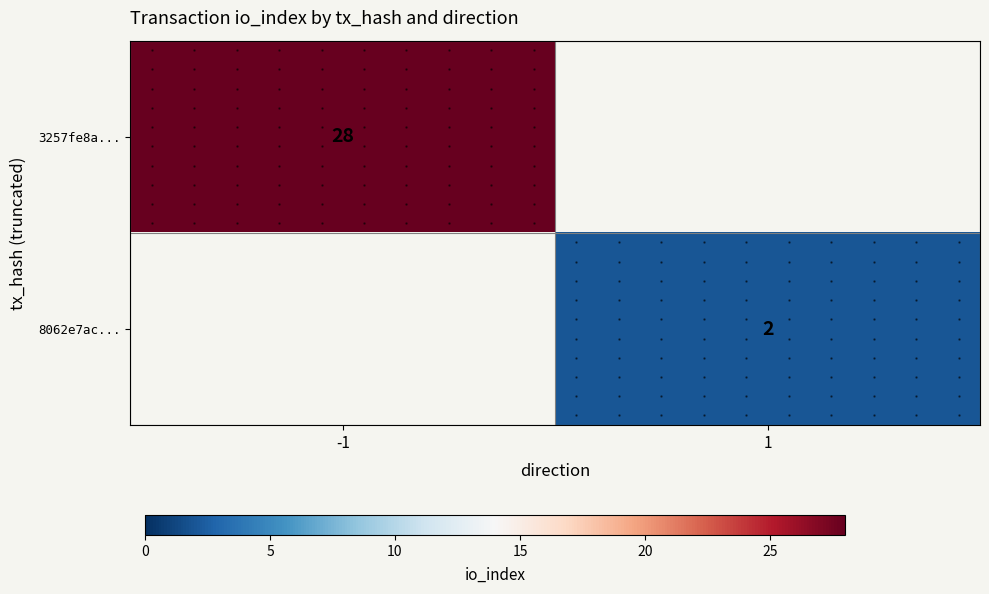

Which category has the highest value in the 8062e7ac... series?

-1